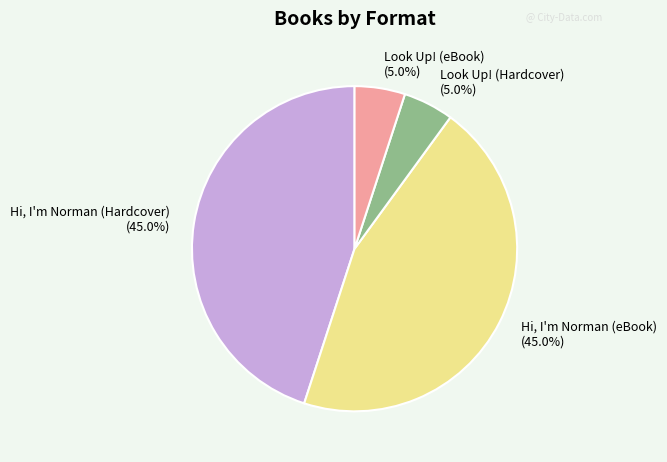

To the nearest percent, what is the difference between the largest and smallest slice percentages?

40%